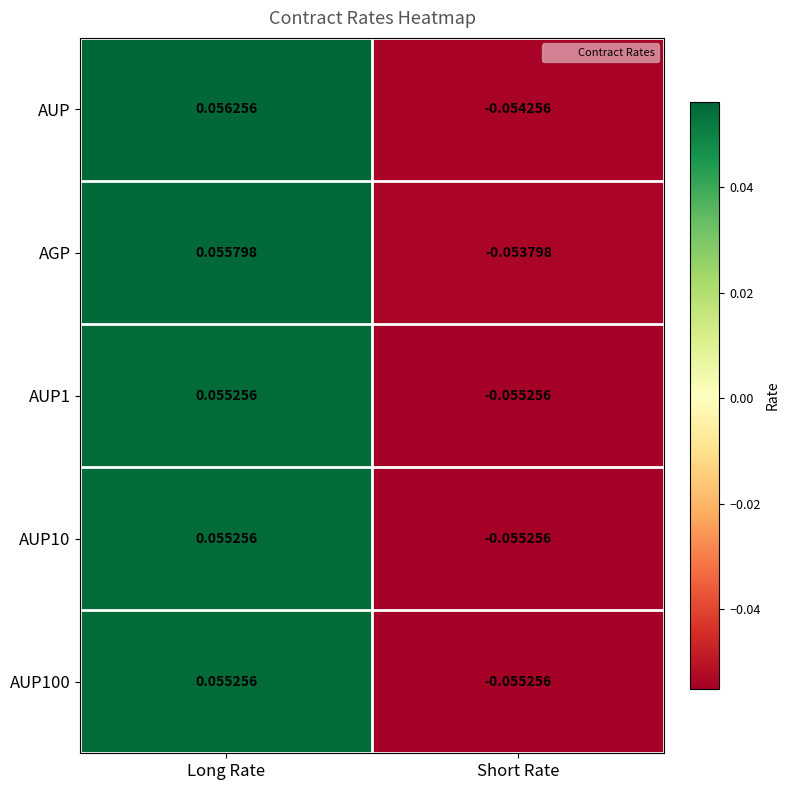

Count the number of categories in the chart.

2